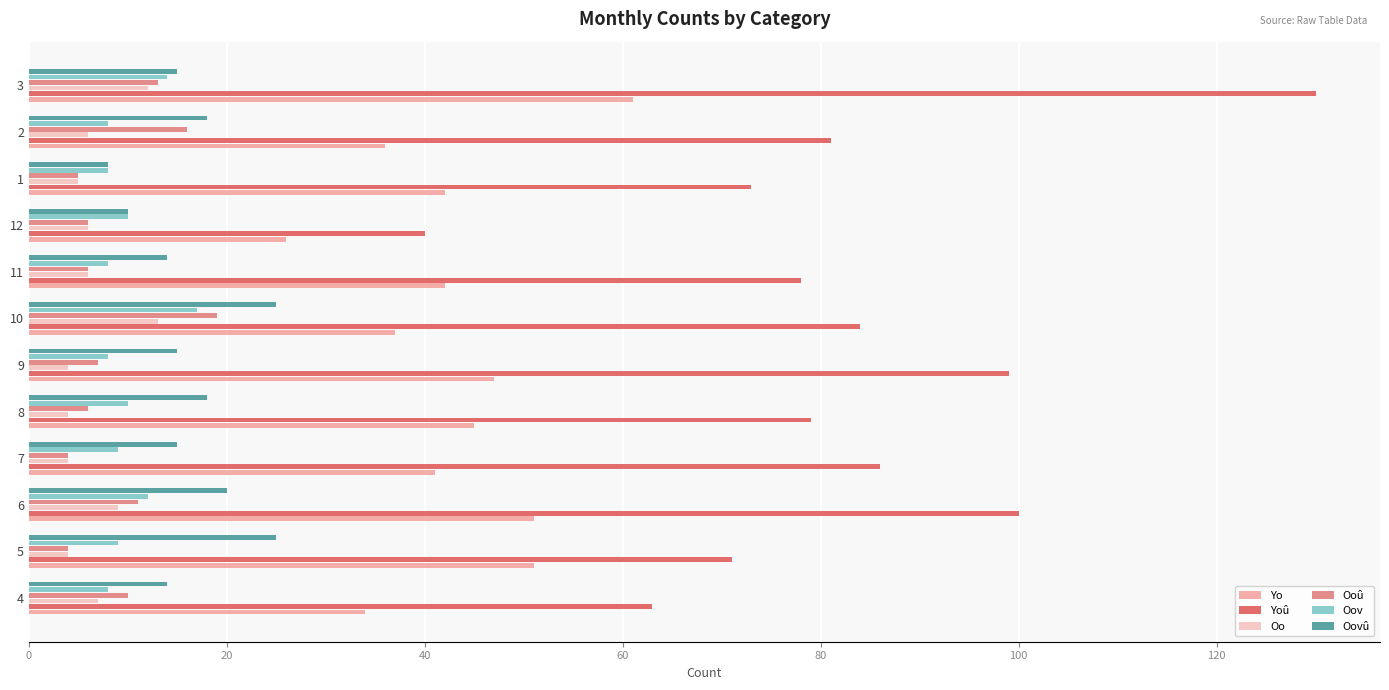

At which category is the sum across all series the highest?

3